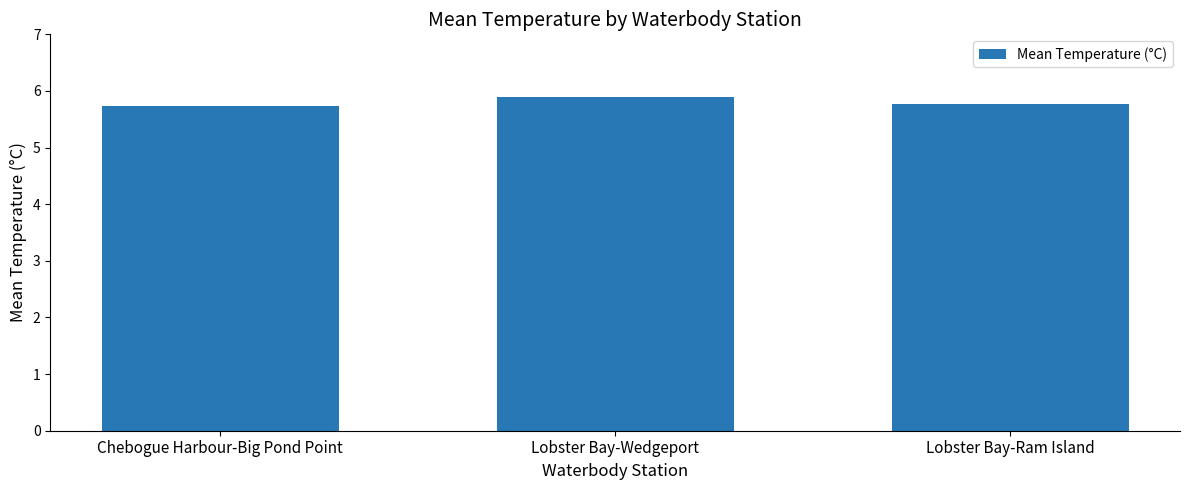

What is the greatest value displayed?

5.9